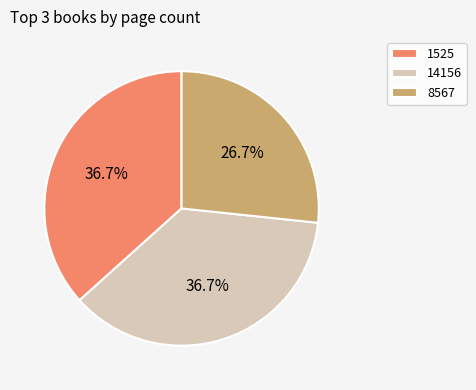

To the nearest percent, what is the difference between the 8567 and 1525 slice percentages?

10%